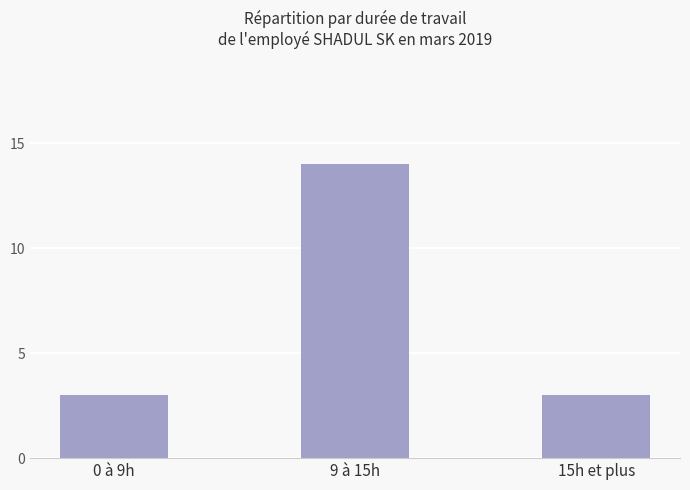

Approximately how many times larger is the value at 0 à 9h compared to 15h et plus?

1.0